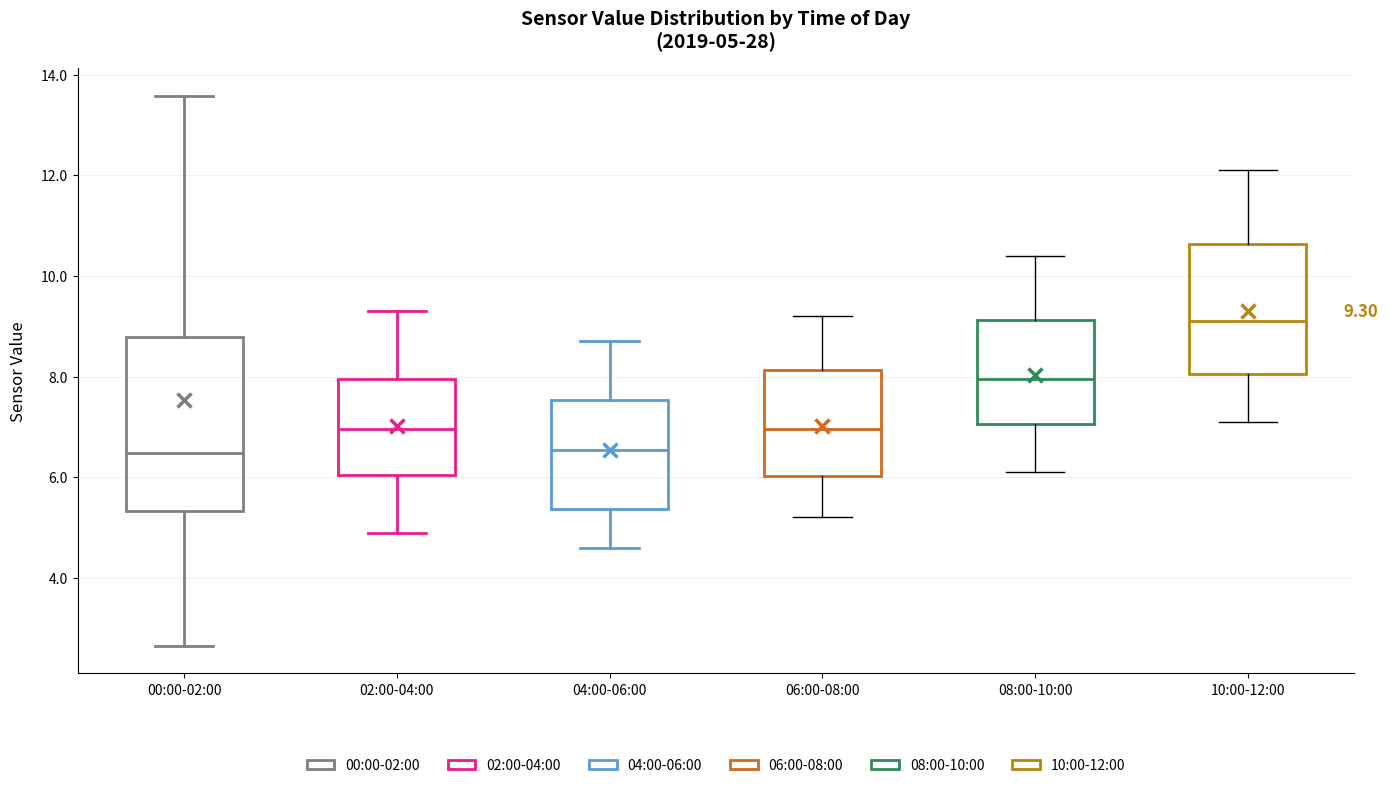

Which box is the tallest, from its lower edge to its upper edge?

00:00-02:00